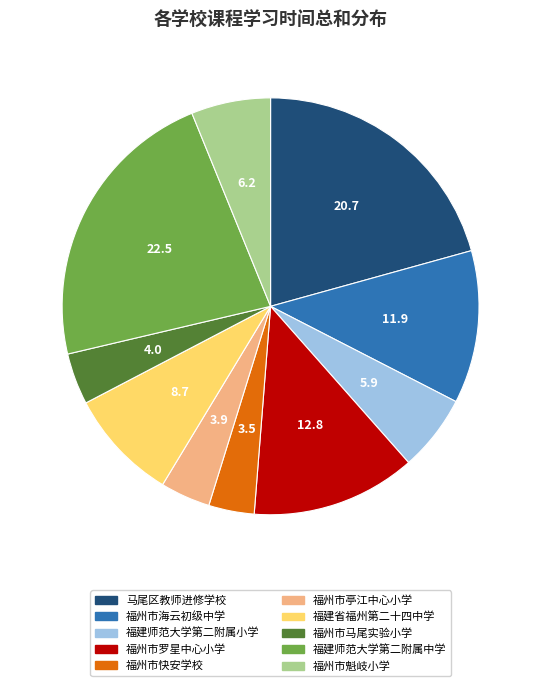

How many slices are in this pie chart?

10